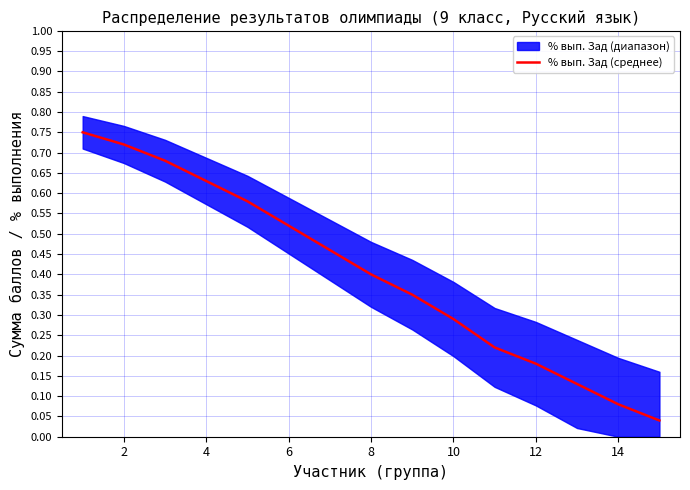

The chart shows a value of 0.3 at 6. True or false?

False